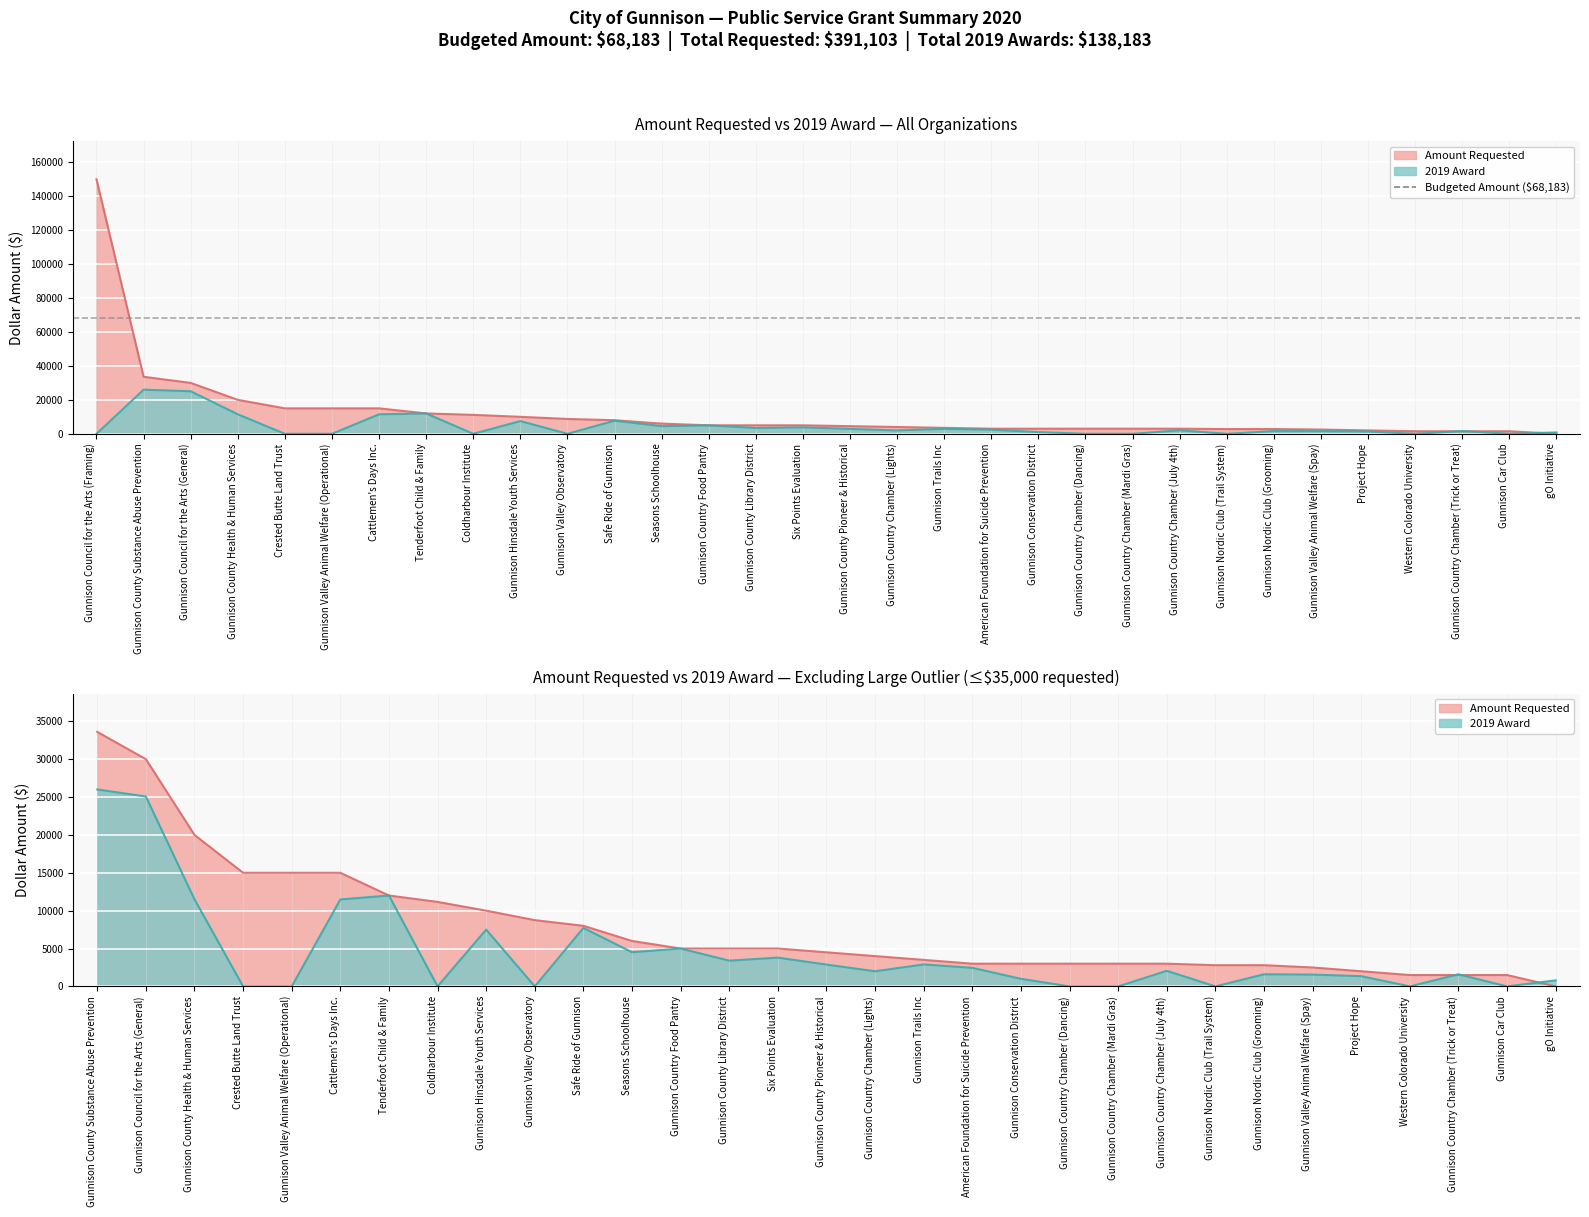

List the series in order of their peak value, highest first.

amount_requested, amount_awarded_2019